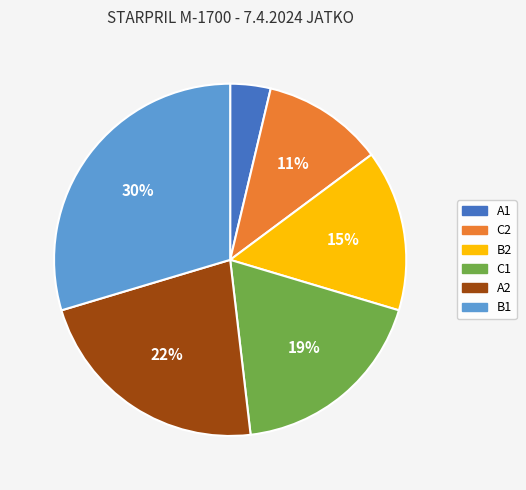

What percentage is the A2 slice, to the nearest percent?

22%